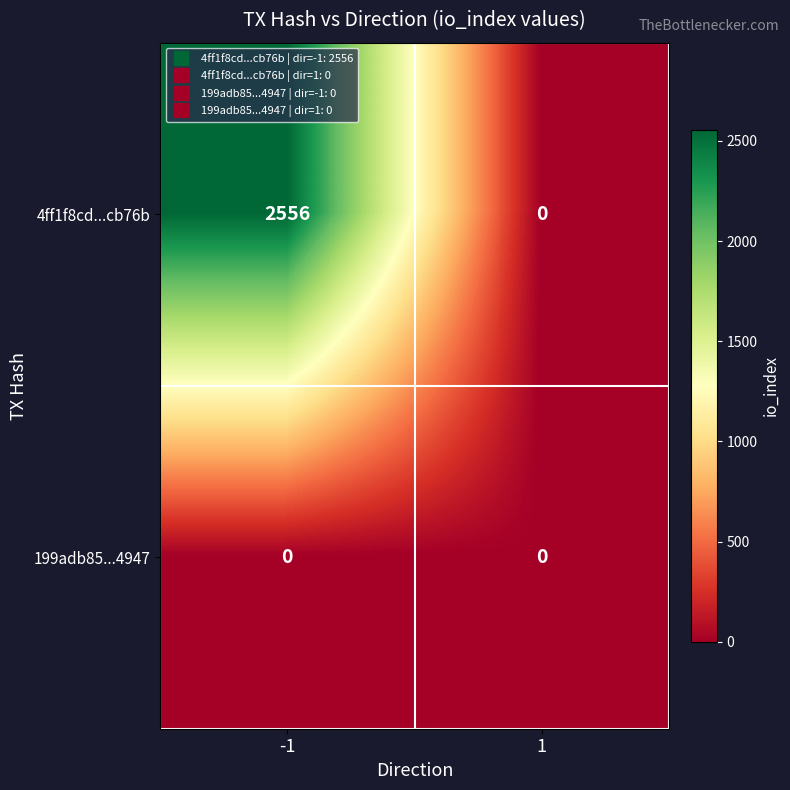

Between -1 and 1, which series saw the biggest shift?

4ff1f8cd...cb76b